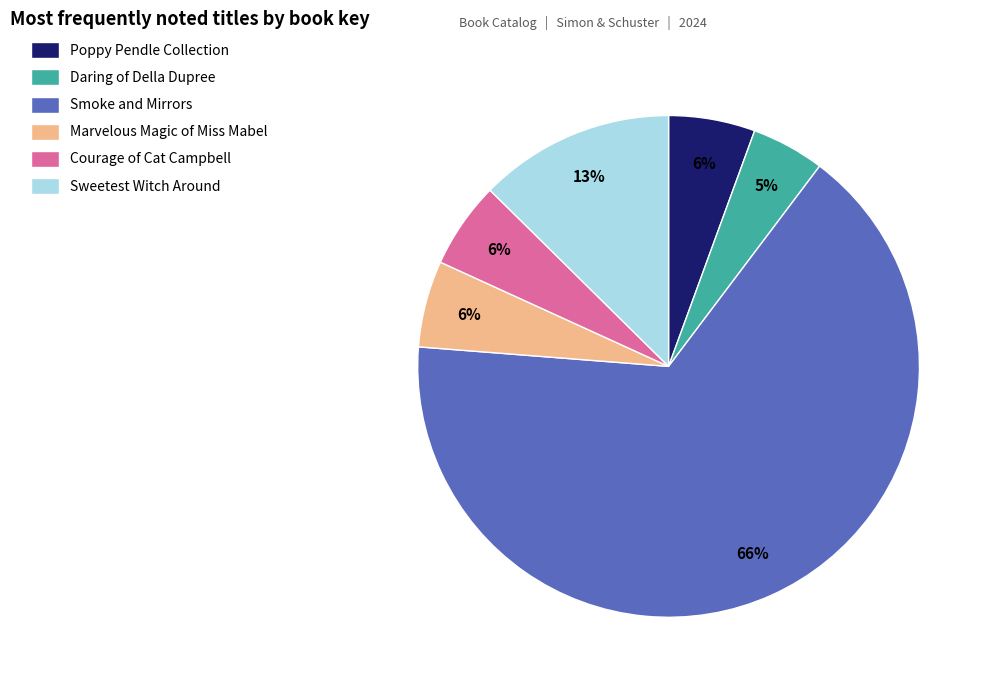

What percentage is the Daring of Della Dupree slice, to the nearest percent?

5%